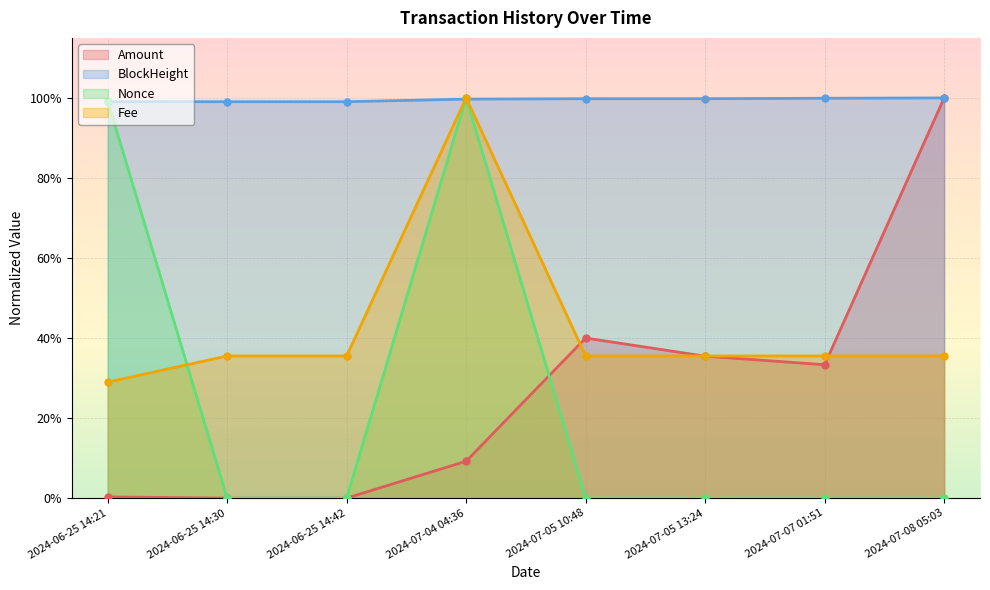

How many series are shown in this chart?

4